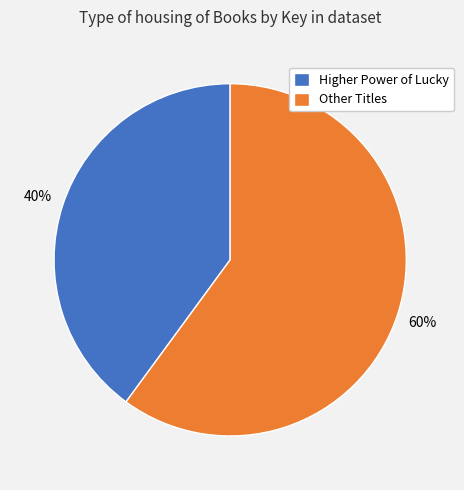

Is there any slice that represents more than half of the pie?

Yes